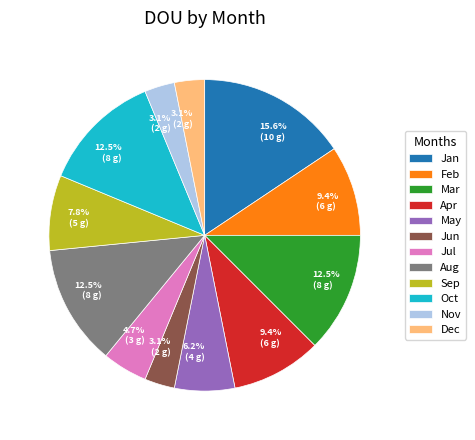

Count the number of slices in the pie.

12